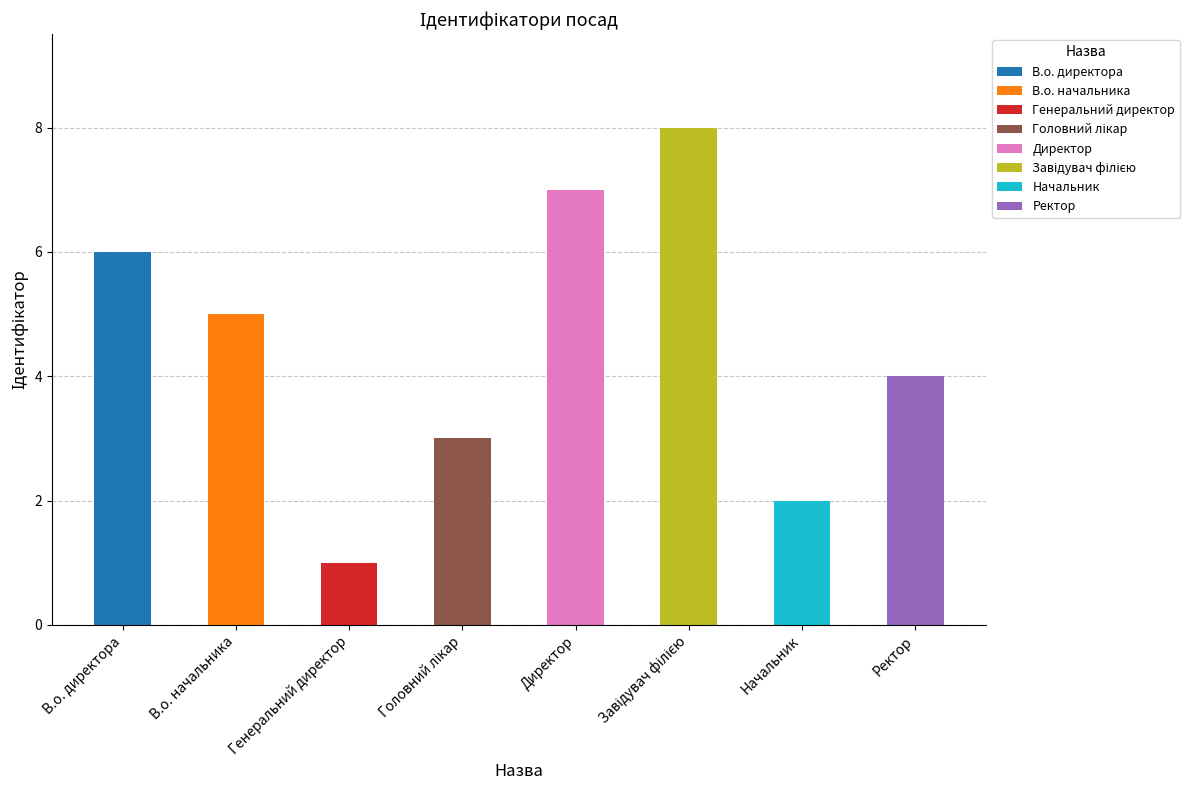

List the labels in order of value, smallest first.

Генеральний директор, Начальник, Головний лікар, Ректор, В.о. начальника, В.о. директора, Директор, Завідувач філією